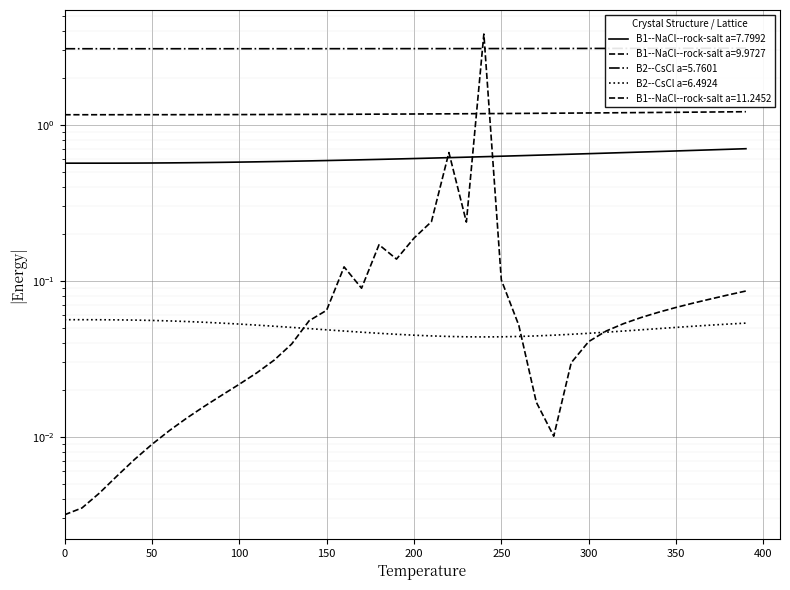

Which series has the widest spread of values?

B1--NaCl--rock-salt a=11.2452